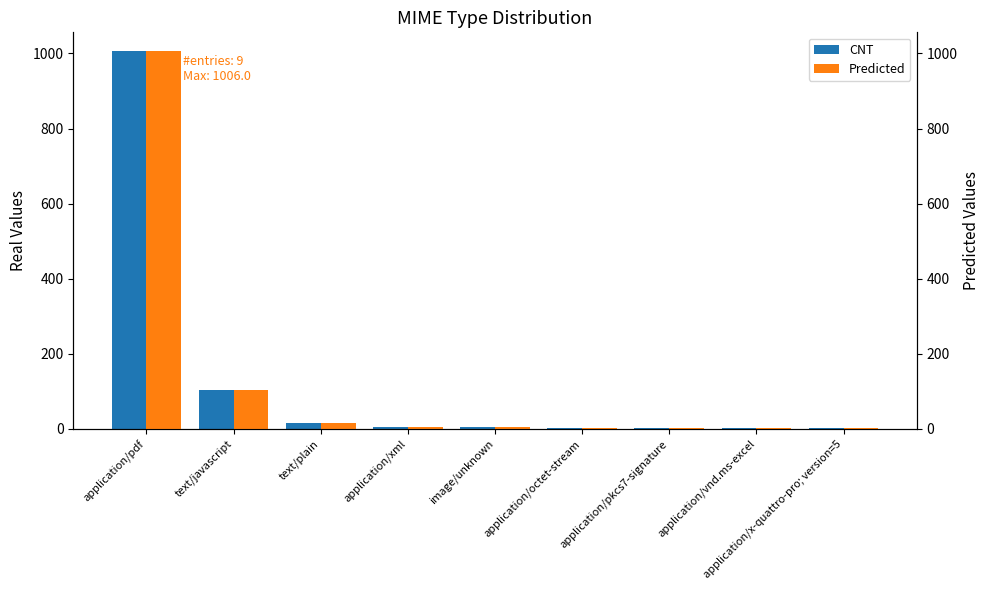

Between application/pdf and text/javascript, which series saw the biggest shift?

CNT